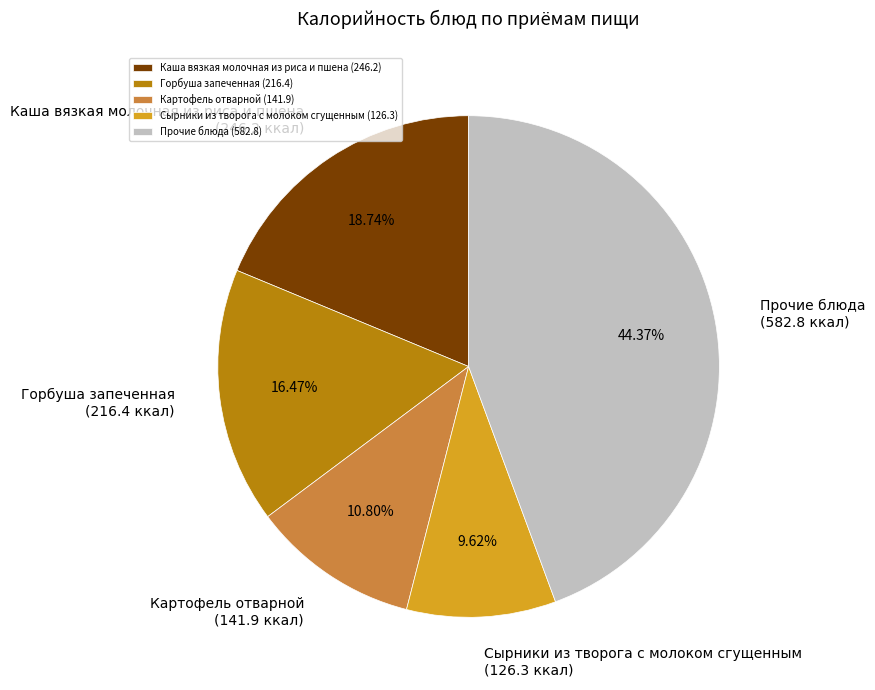

To the nearest percent, what is the average slice percentage?

20%